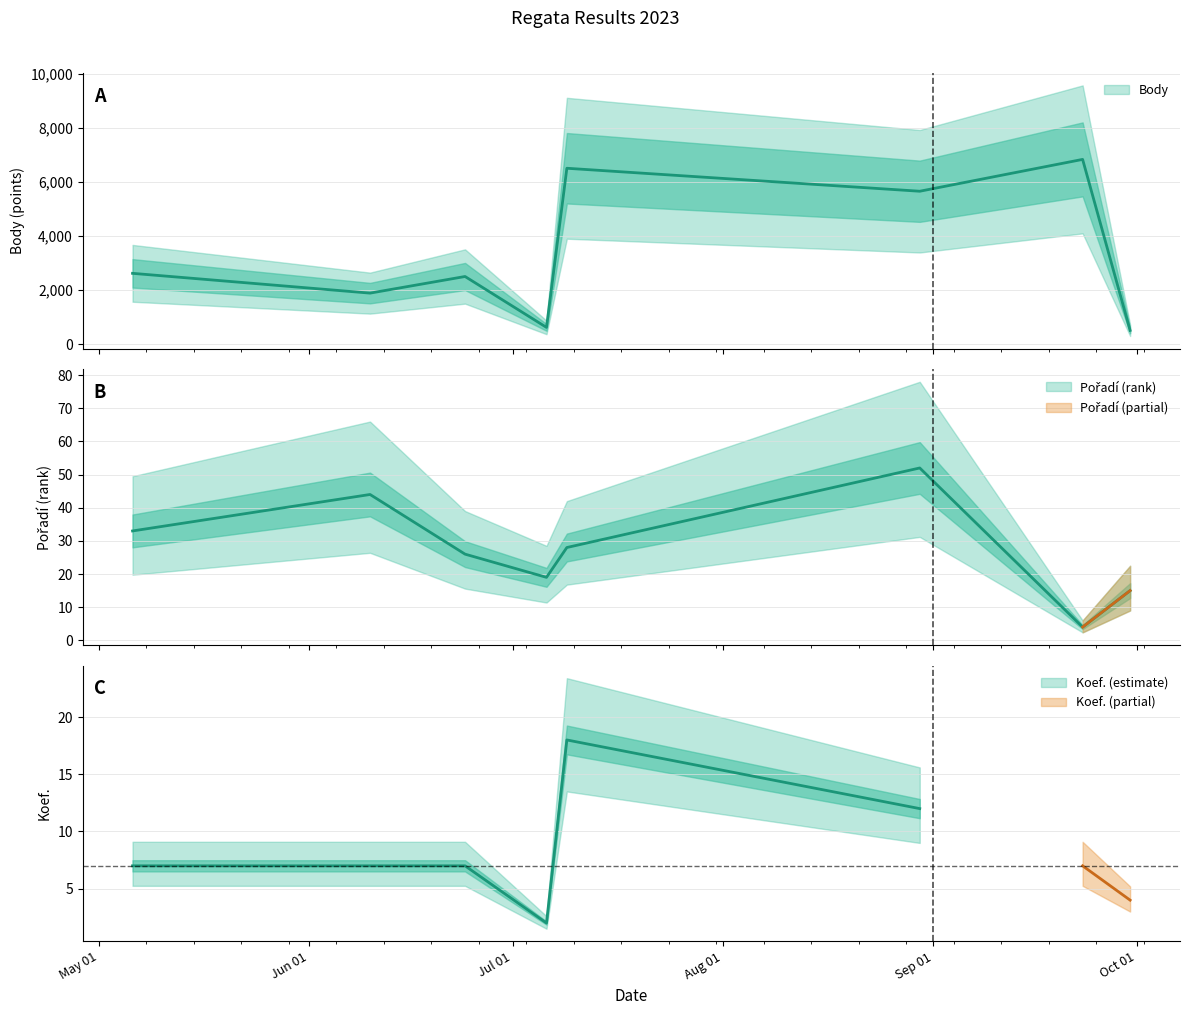

What is the total value across all series at 2023-06-24?

2533